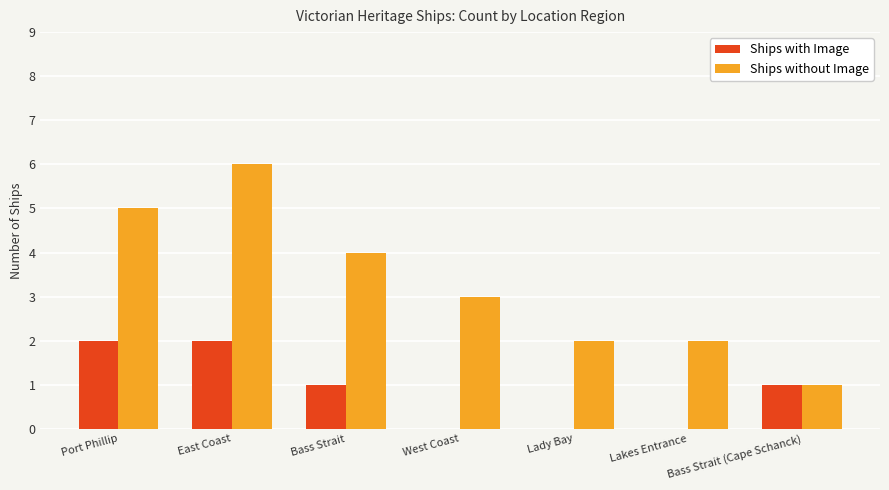

Reading left to right, transcribe all the data shown in this chart.

Ships with Image: Port Phillip=2	East Coast=2	Bass Strait=1	West Coast=0	Lady Bay=0	Lakes Entrance=0	Bass Strait (Cape Schanck)=1
Ships without Image: Port Phillip=5	East Coast=6	Bass Strait=4	West Coast=3	Lady Bay=2	Lakes Entrance=2	Bass Strait (Cape Schanck)=1